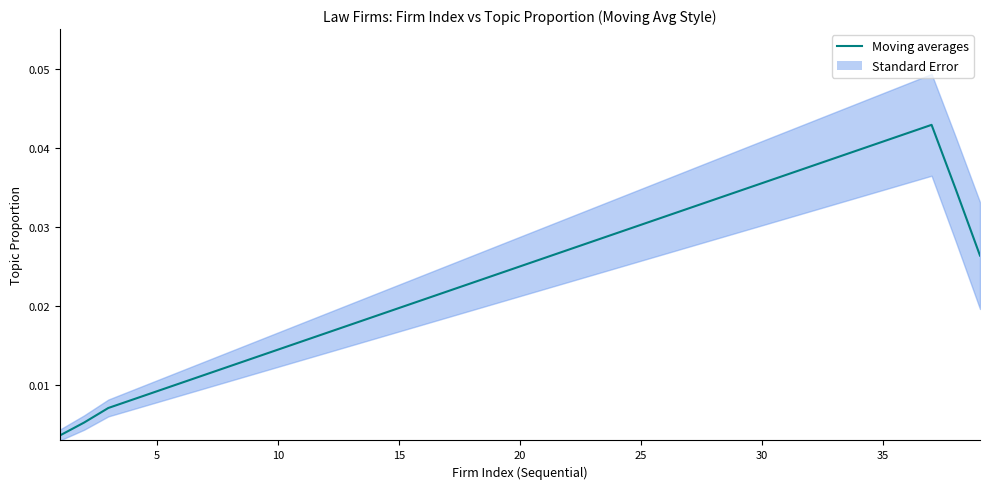

How many distinct data groups are displayed?

1